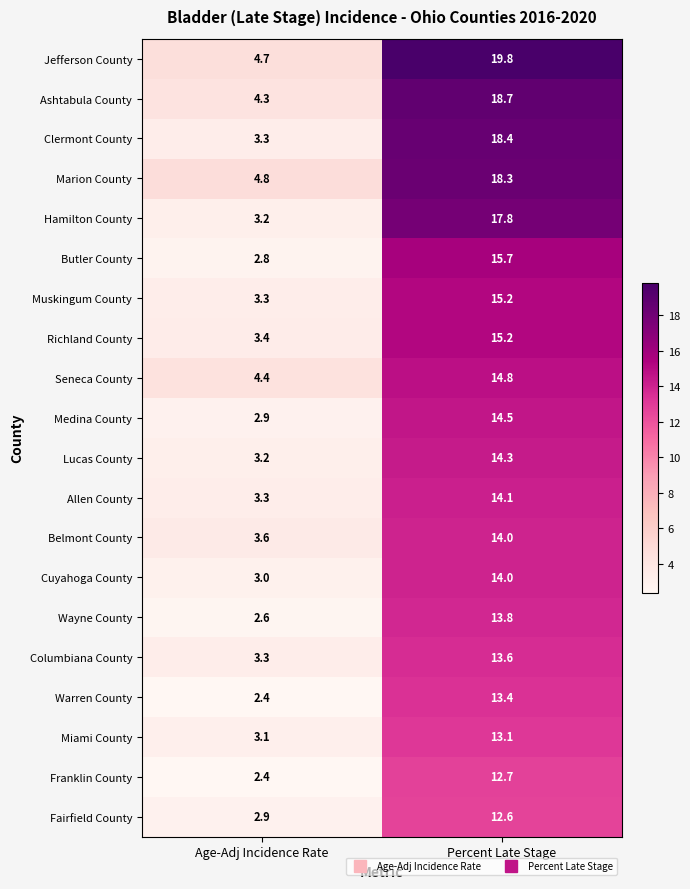

What is the average value of the Richland County series?

9.3